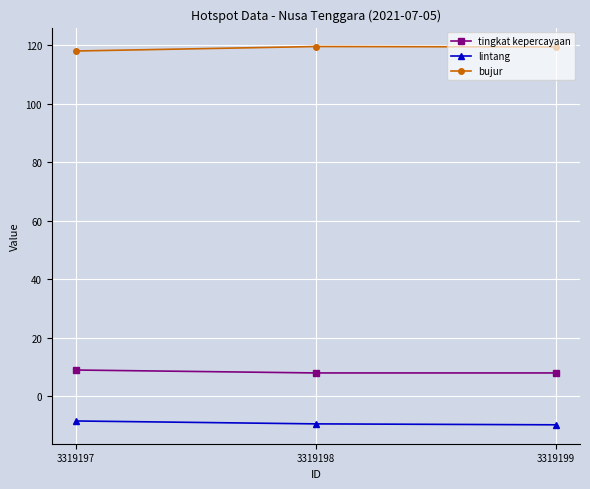

Is it true that lintang equals -17.4 at 3319199?

False